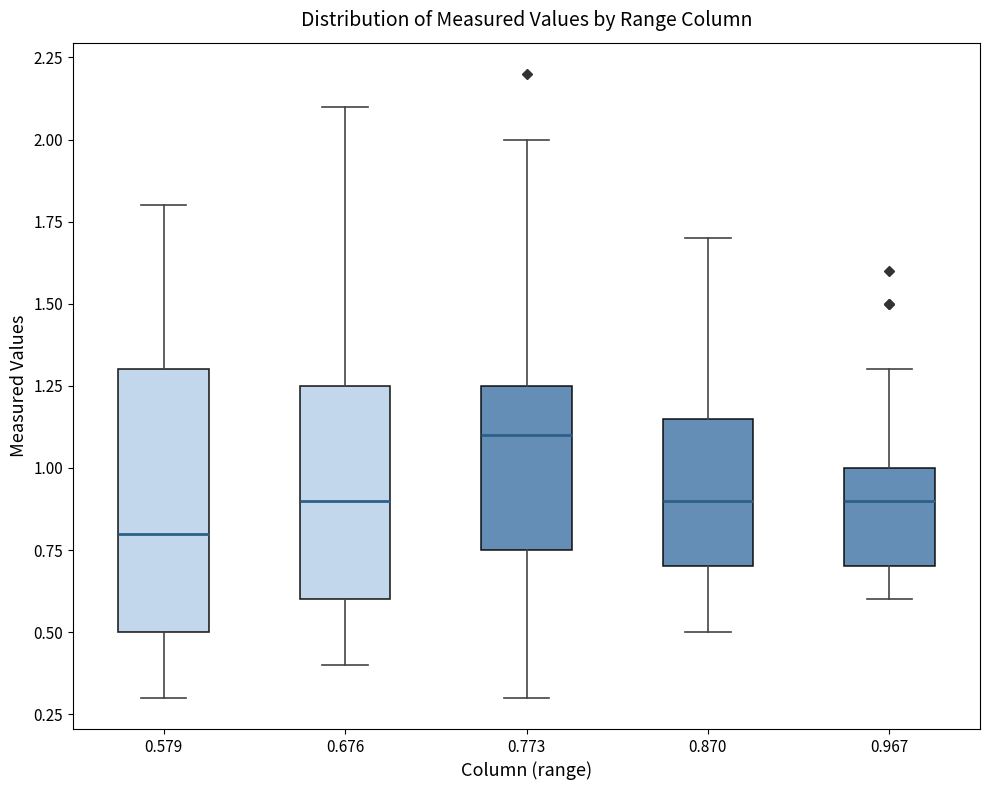

Reading left to right, read every box against the y-axis: the position of its median line, the range the box covers, and the ends of its whiskers. The values are not printed on the chart, so give them approximately, as read against the axis.

0.579: median 0.80, box 0.50 to 1.30, whiskers 0.30 to 1.80
0.676: median 0.90, box 0.60 to 1.25, whiskers 0.40 to 2.10
0.773: median 1.10, box 0.75 to 1.25, whiskers 0.30 to 2.00
0.870: median 0.90, box 0.70 to 1.15, whiskers 0.50 to 1.70
0.967: median 0.90, box 0.70 to 1.00, whiskers 0.60 to 1.30